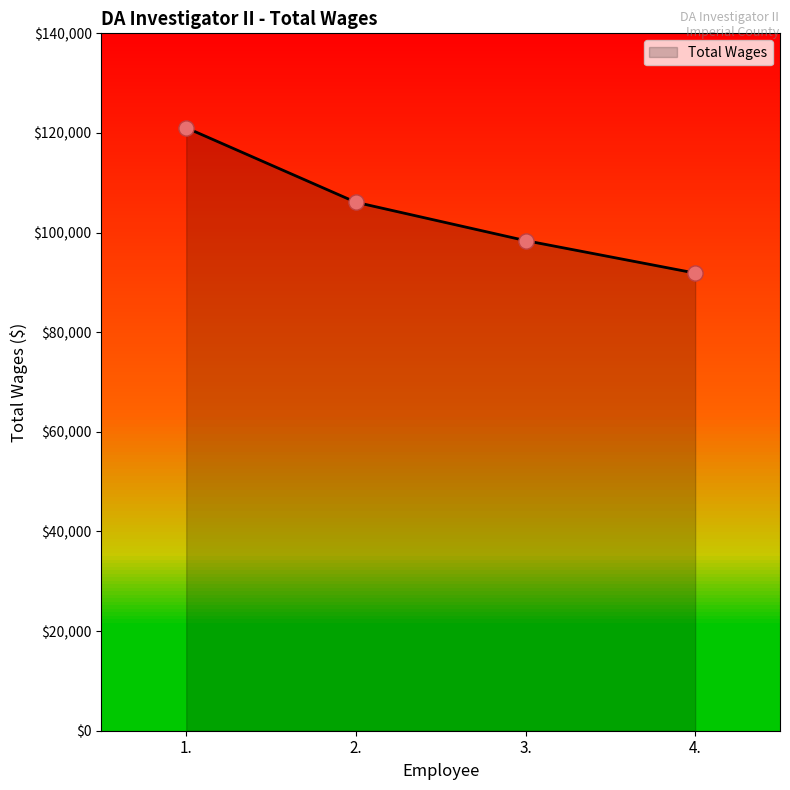

Which has a higher value, 4. or 3.?

3.